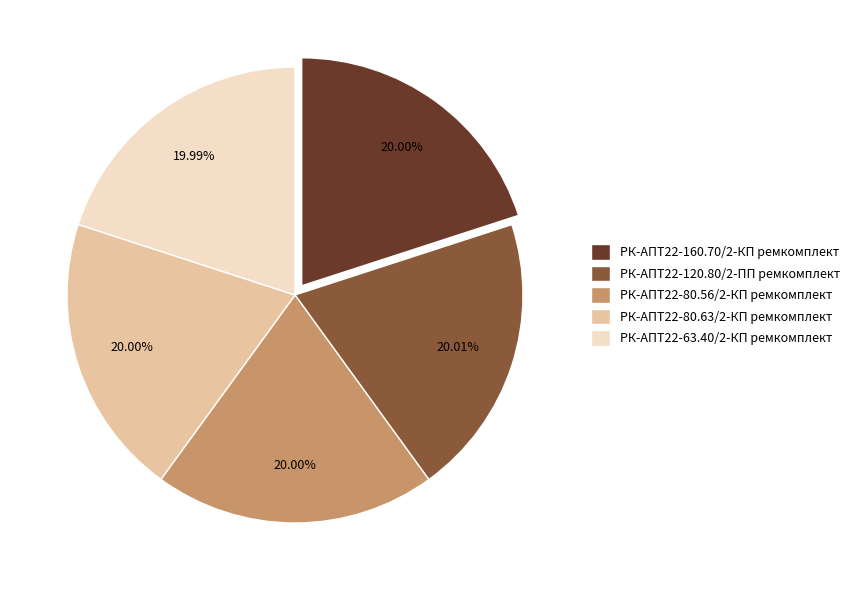

What is the ratio of the value at РК-АПТ22-160.70/2-КП ремкомплект to the value at РК-АПТ22-80.56/2-КП ремкомплект?

1.0